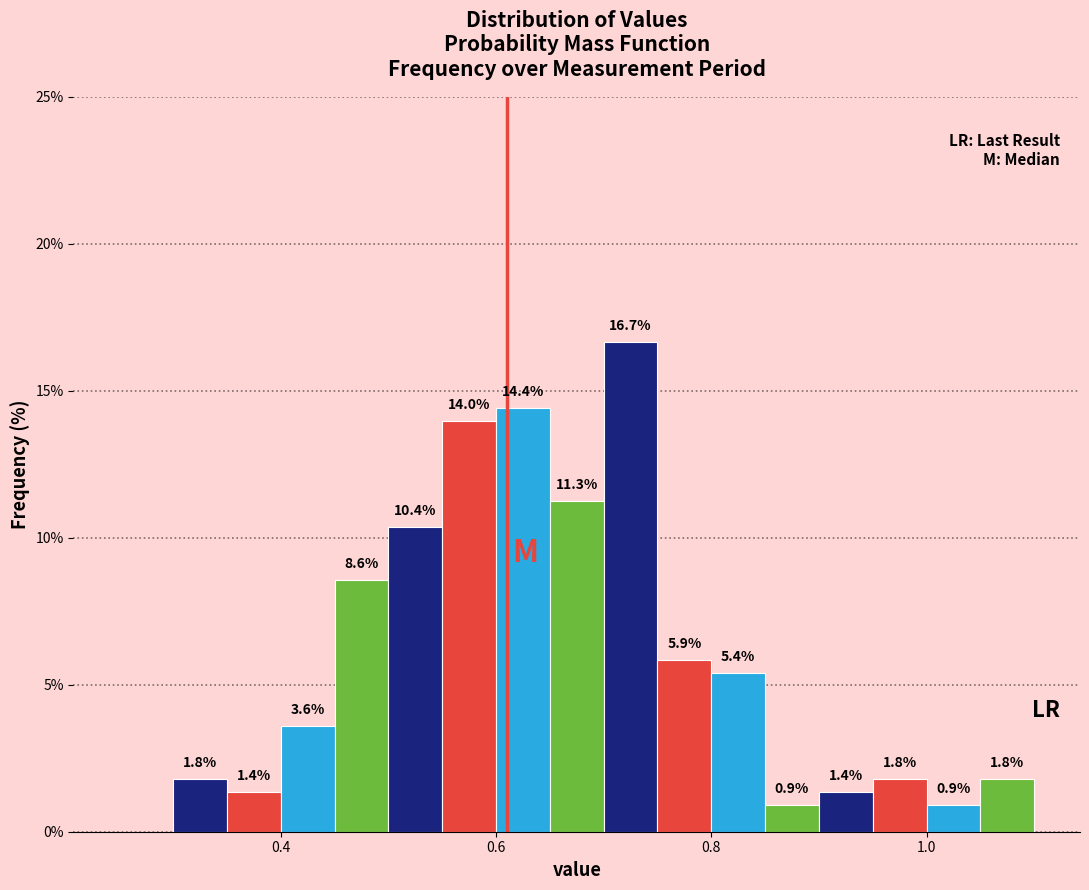

Around what value on the x-axis is the tallest bar? Give the approximate position of its centre, as read against the axis.

0.72